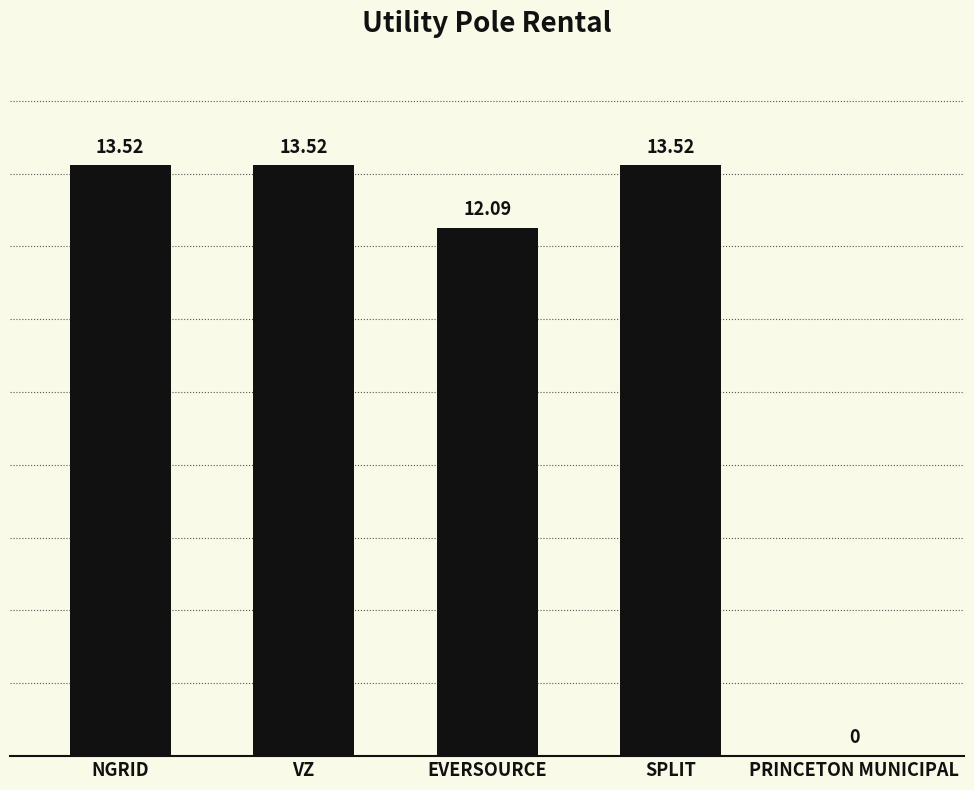

At which label does the data first exceed 13?

NGRID